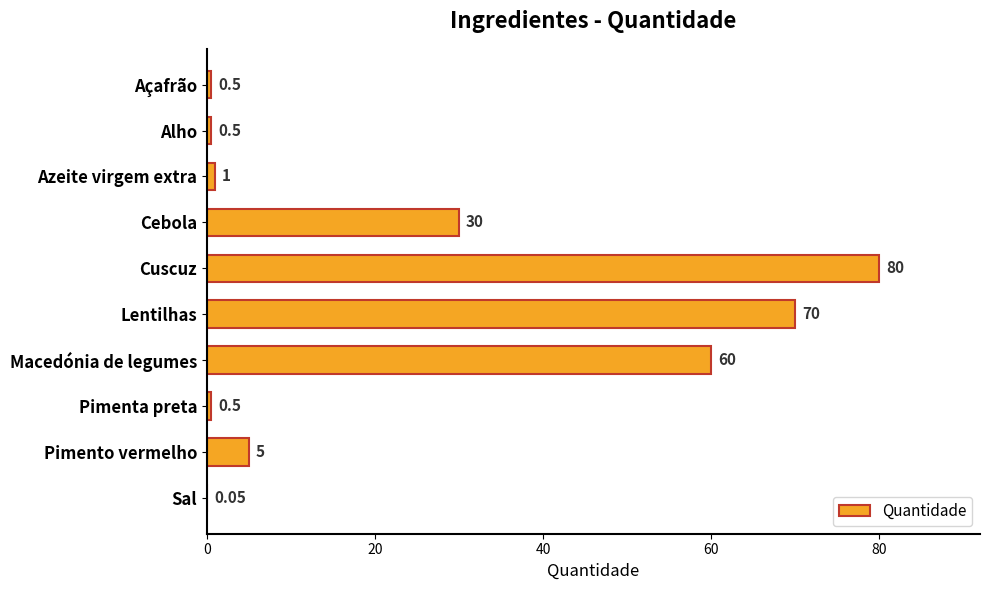

Which label corresponds to the largest value in the chart?

Cuscuz